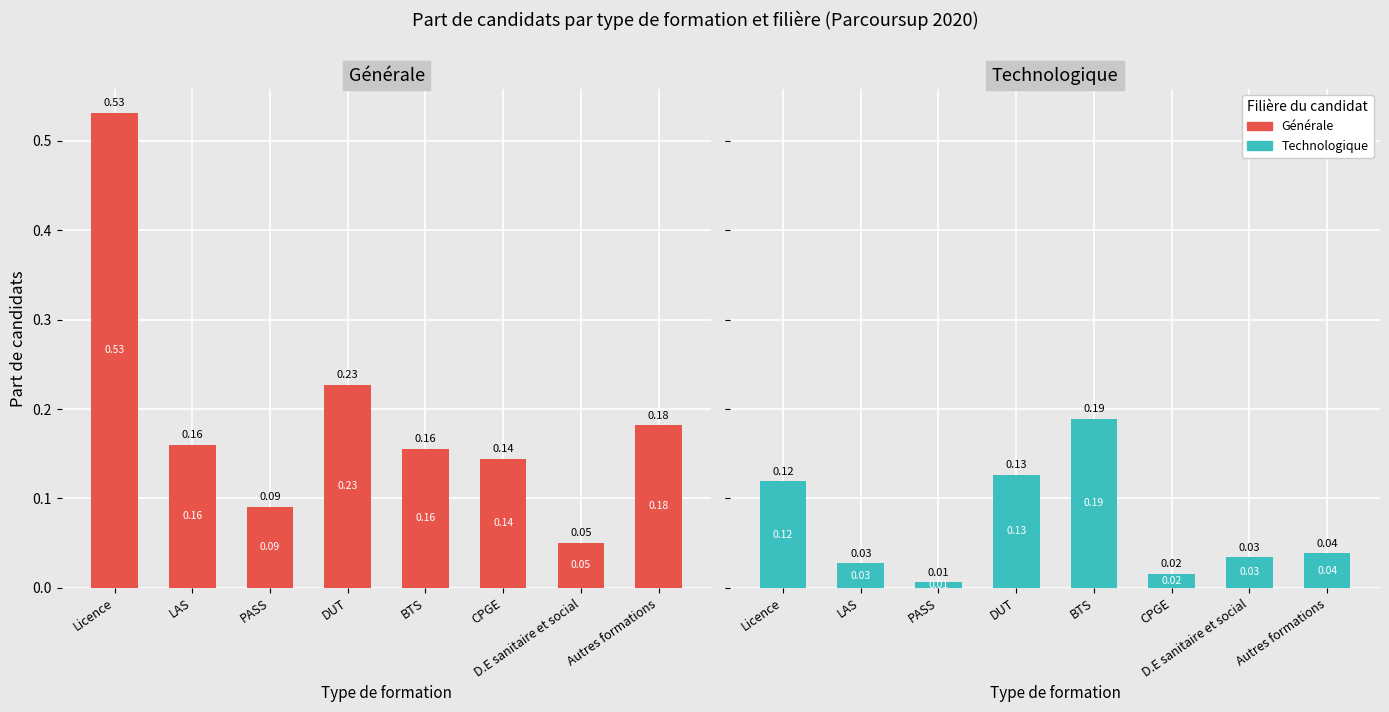

What is the sum of the Générale values at LAS and D.E sanitaire et social?

0.2